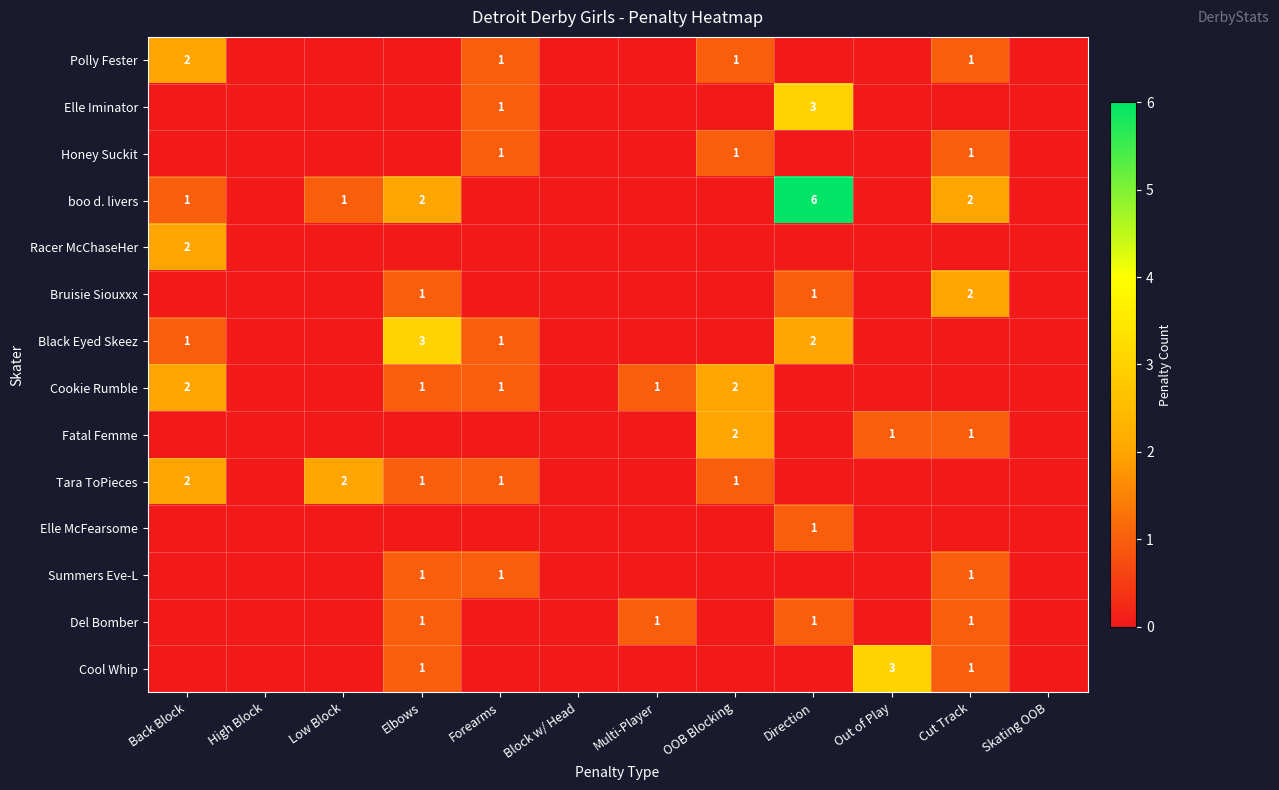

The value of Elle McFearsome at High Block is 0. True or false?

True